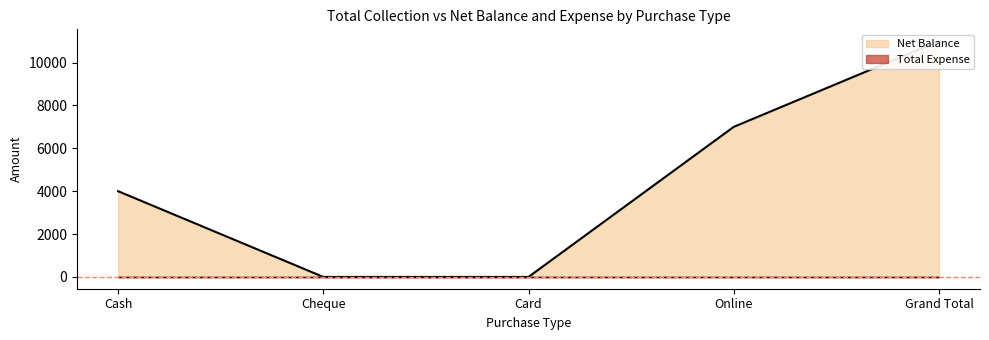

Rank the categories by value from highest to lowest.

Grand Total, Online, Cash, Cheque, Card